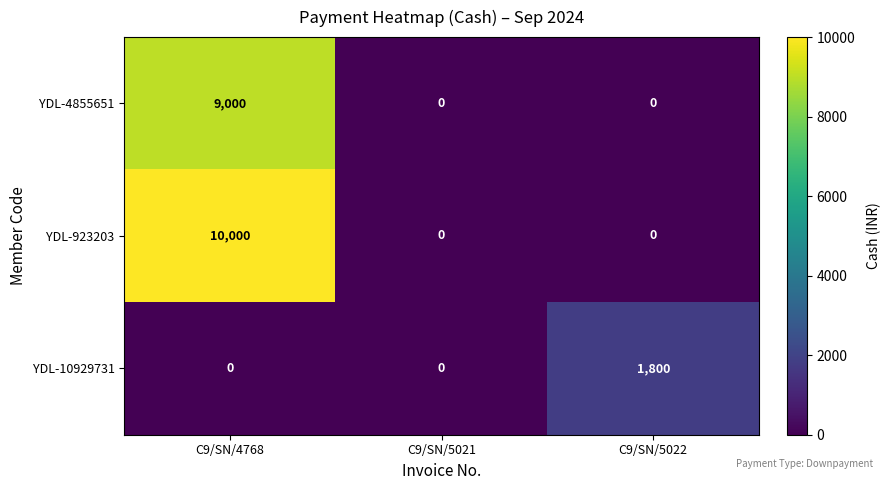

What is the difference between the maximum and second lowest values in the YDL-4855651 series?

9000